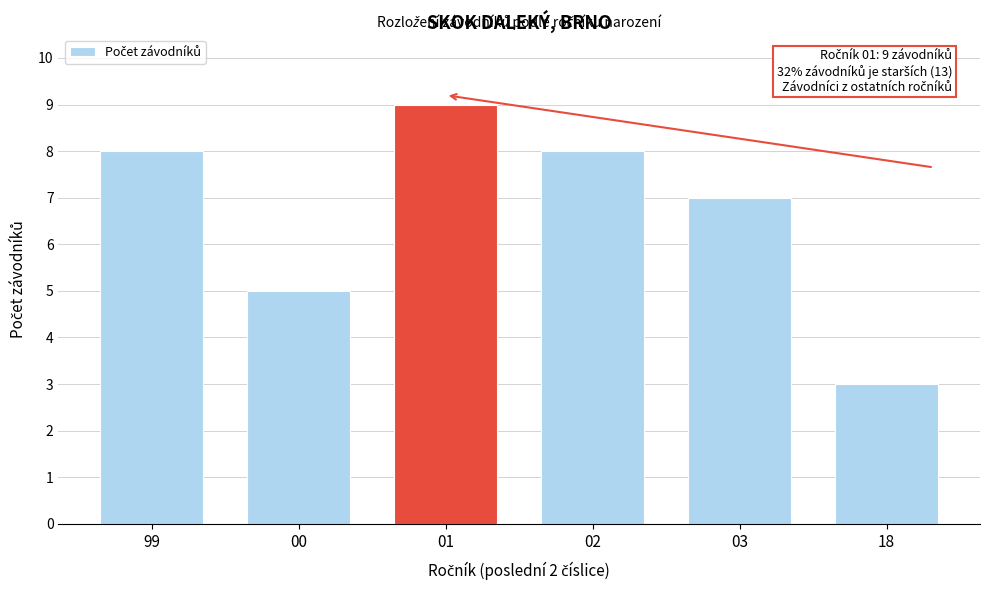

Reading left to right, what are all the values shown in this chart?

99=8	00=5	01=9	02=8	03=7	18=3